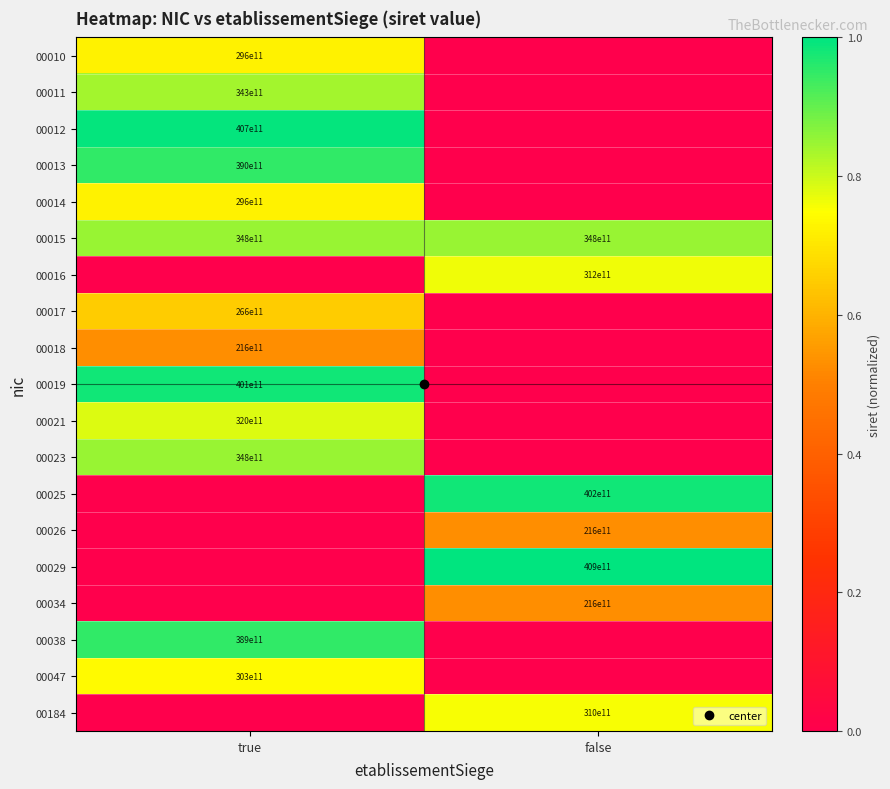

The 00025 series shows 0.0 at true. True or false?

True